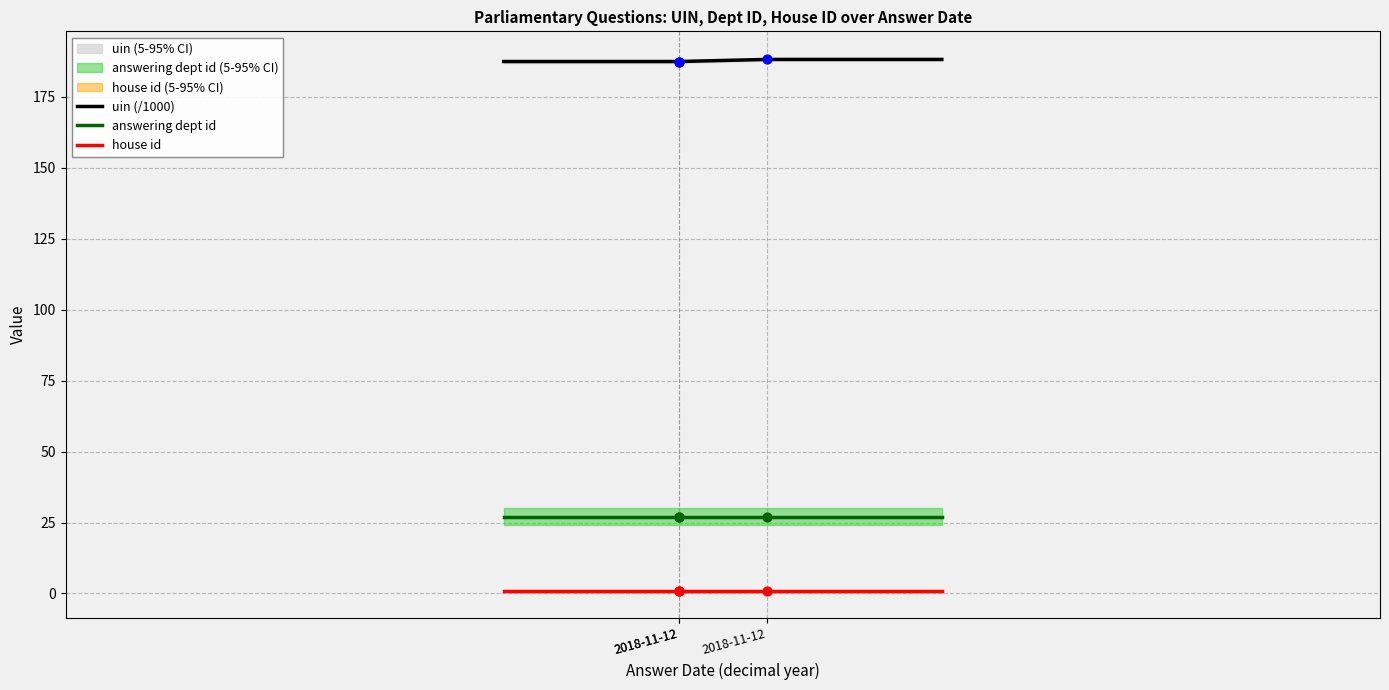

Which series has the widest spread of Y values?

uin (/1000)